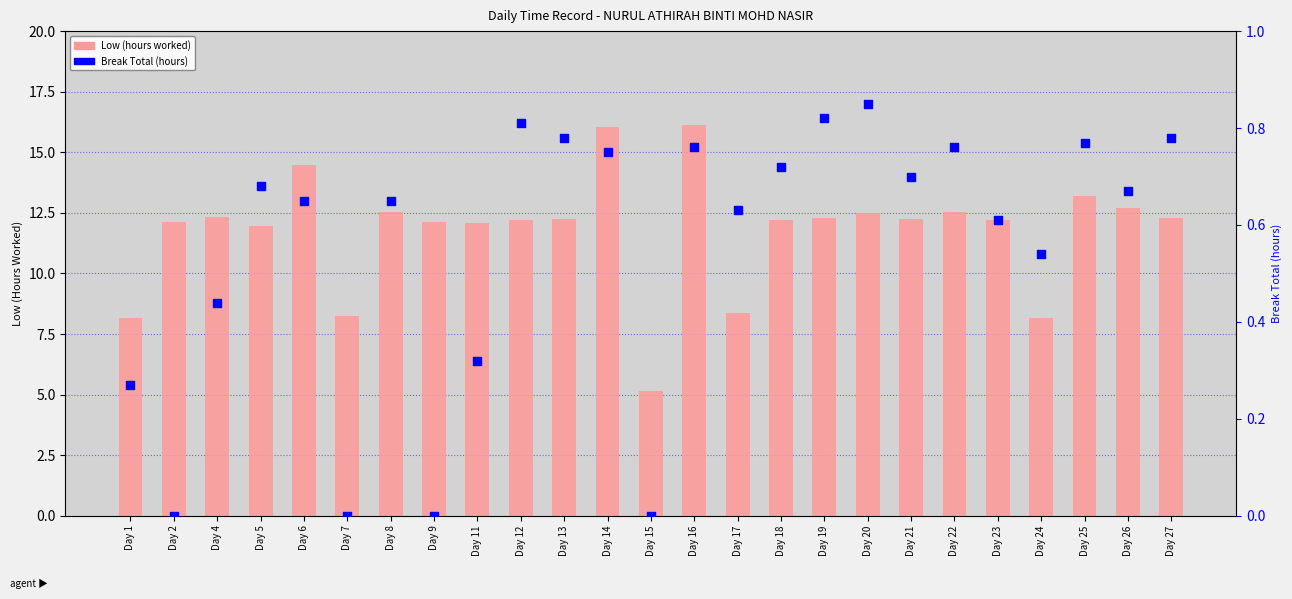

Which series reaches the minimum Y coordinate?

Break Total (hours)